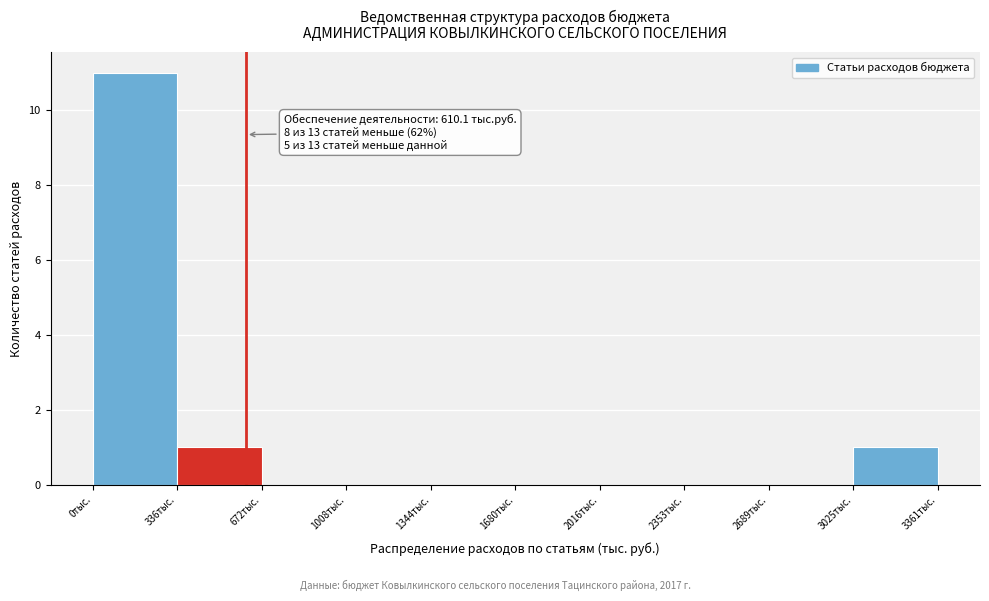

Which range on the x-axis has the tallest bar?

0 to 350